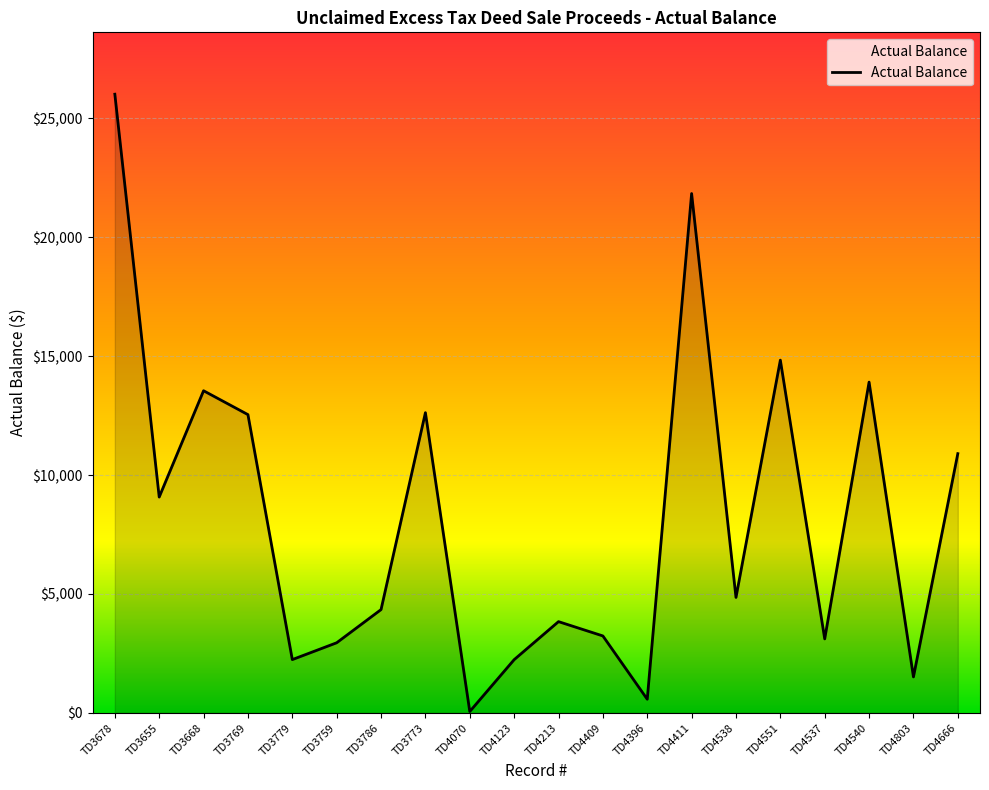

Where does the data first go above 4853?

TD3678